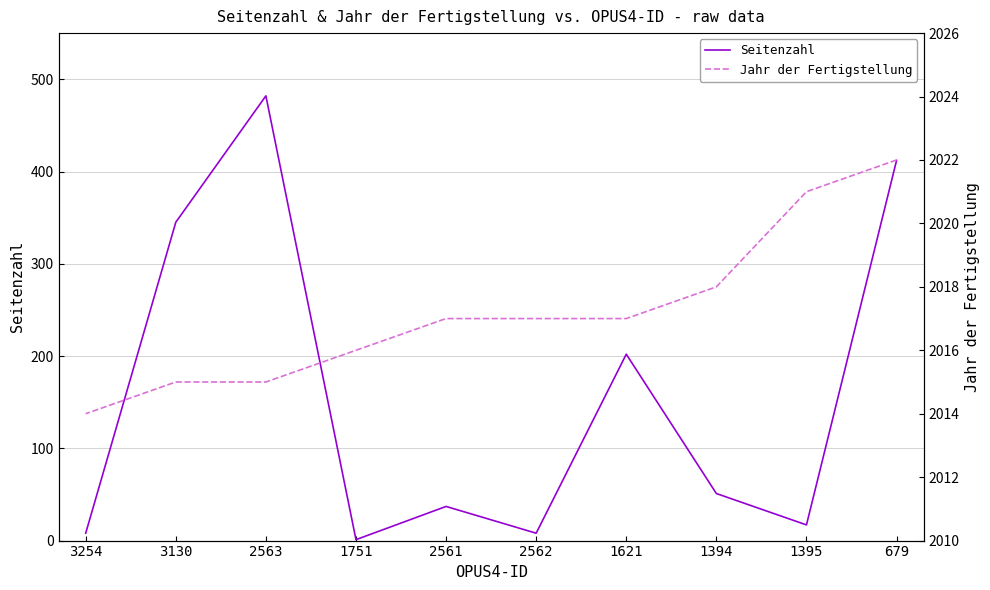

What is the label of the 4th point from the left?

1621